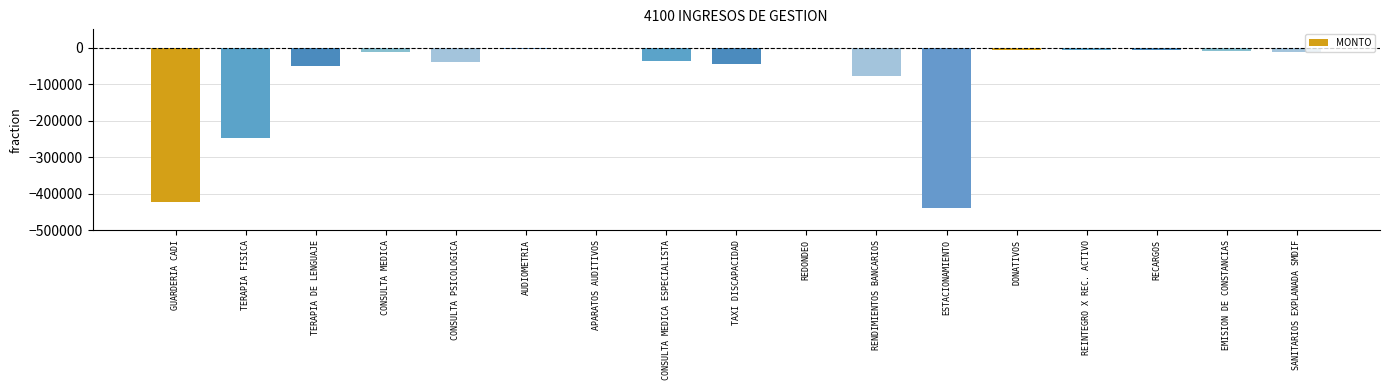

Between CONSULTA MEDICA ESPECIALISTA and AUDIOMETRIA, which is larger?

AUDIOMETRIA